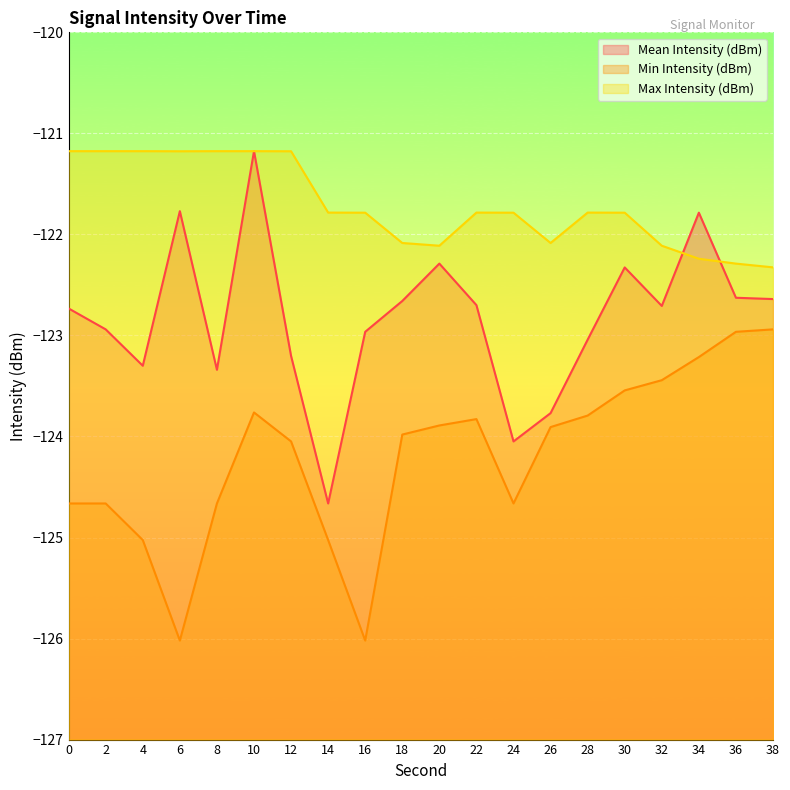

Where is the first local maximum for Mean Intensity (dBm)?

6